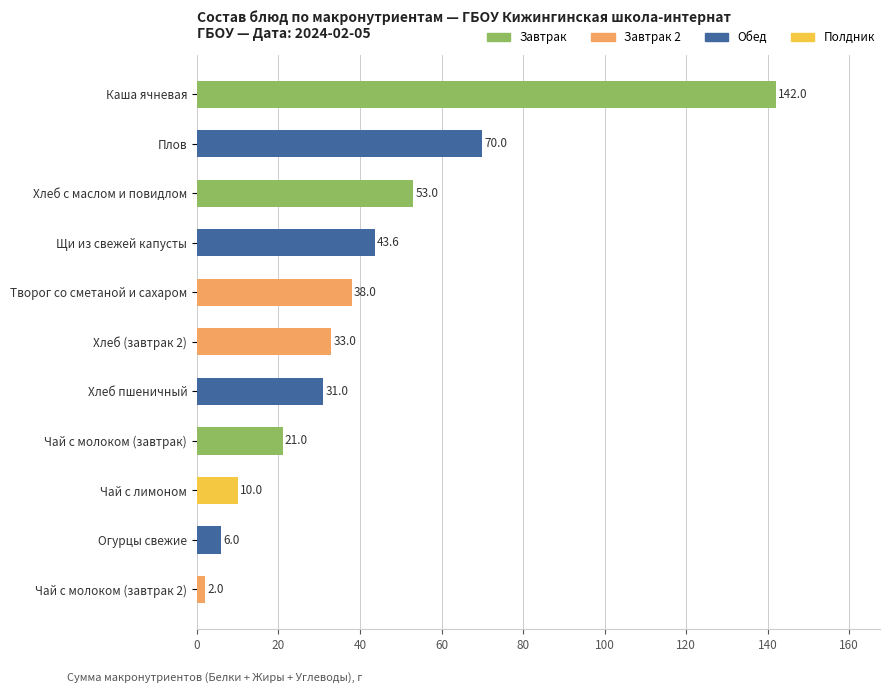

What is the difference between the maximum and second lowest values?

136.0